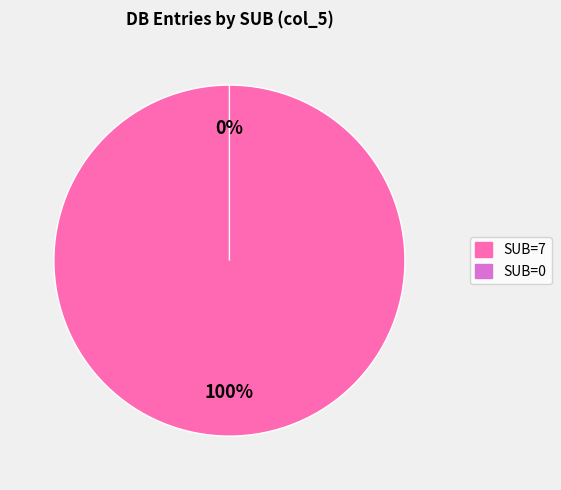

True or false: 7 accounts for 93% of the total.

False